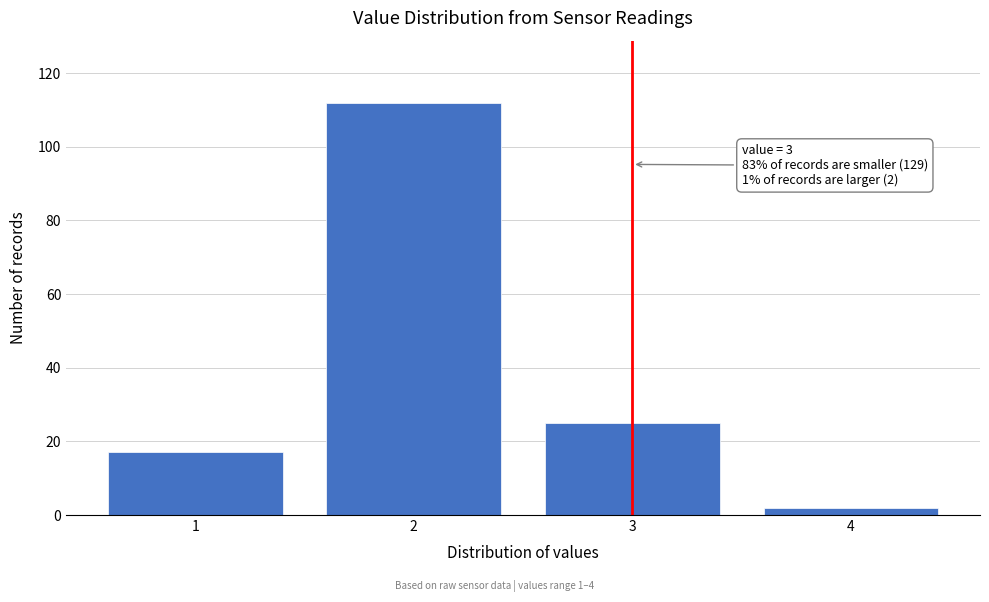

Reading left to right, transcribe all the data shown in this chart.

17	112	25	2